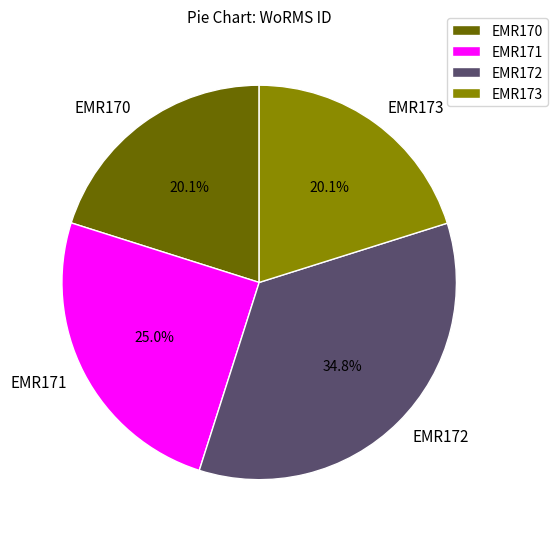

How much of the chart is everything except EMR170?

79.9%